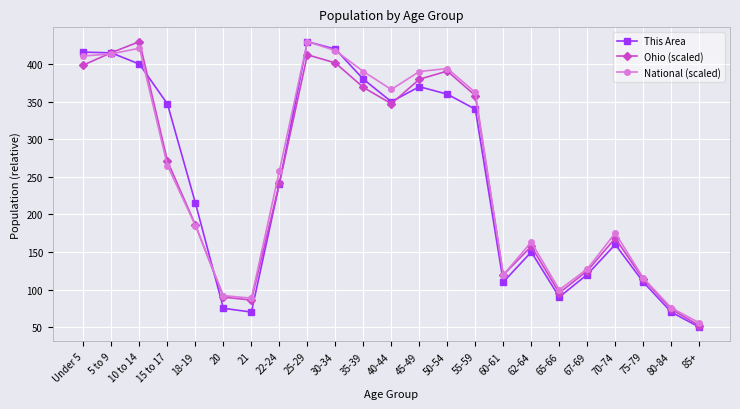

How many data points in This Area are less than 241?

11